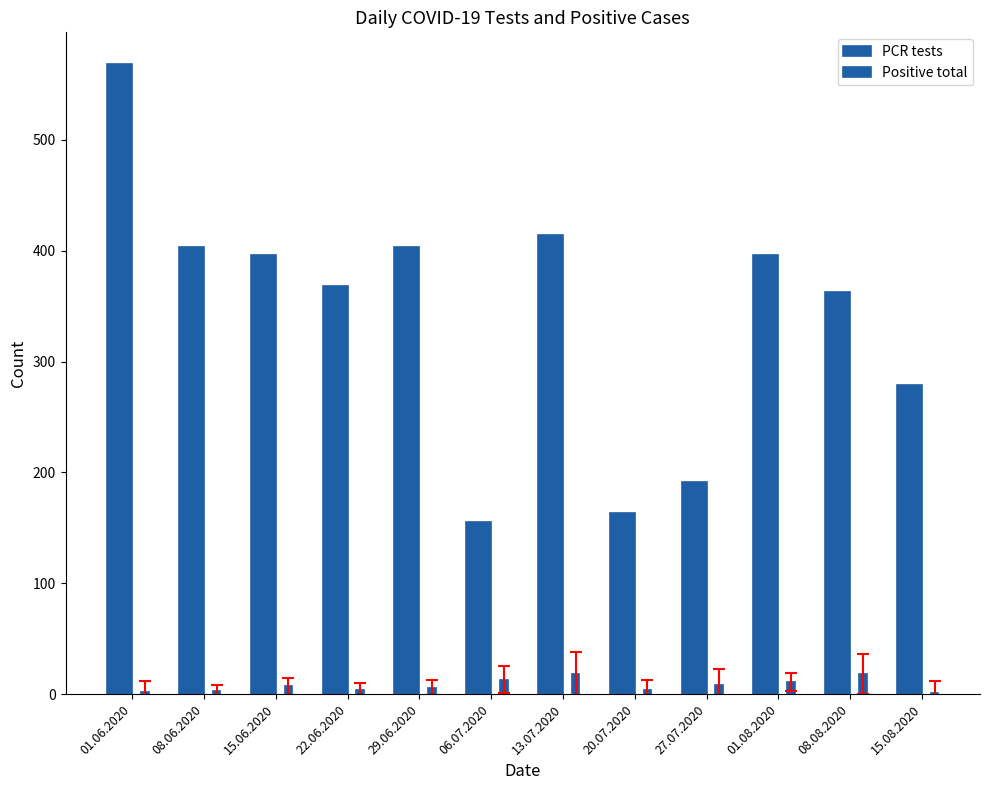

Count the number of categories in the chart.

12